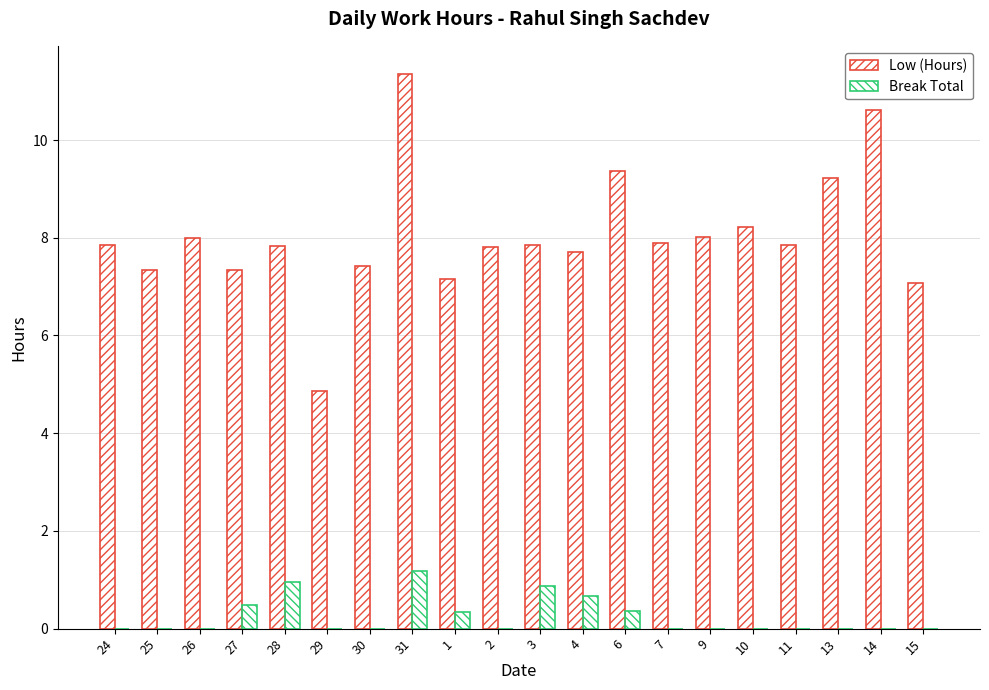

Count the number of data series in this chart.

2